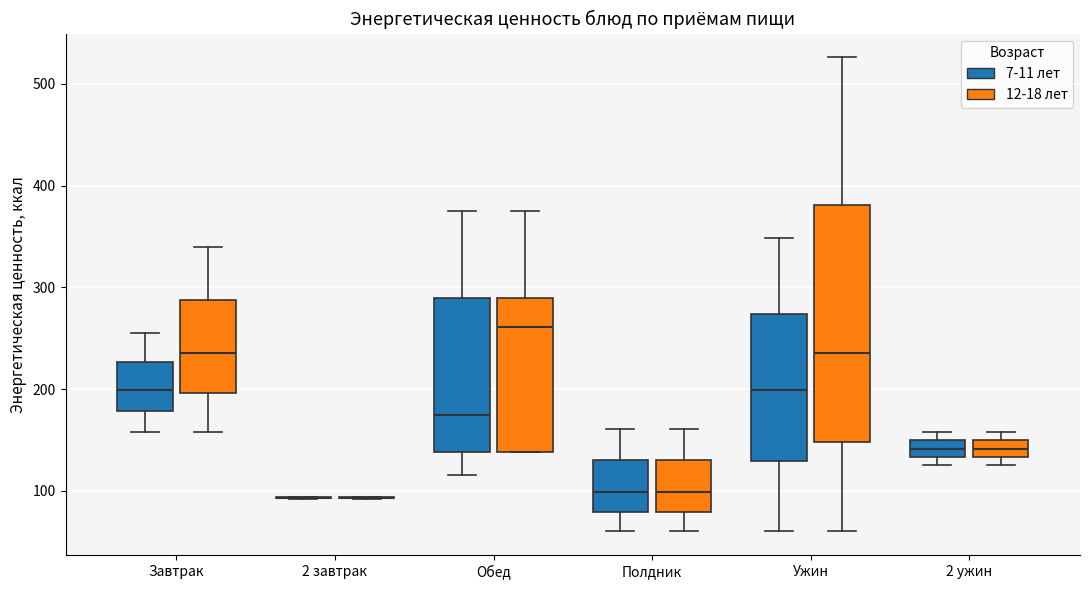

Which box is the tallest, from its lower edge to its upper edge?

Ужин (12-18 лет)